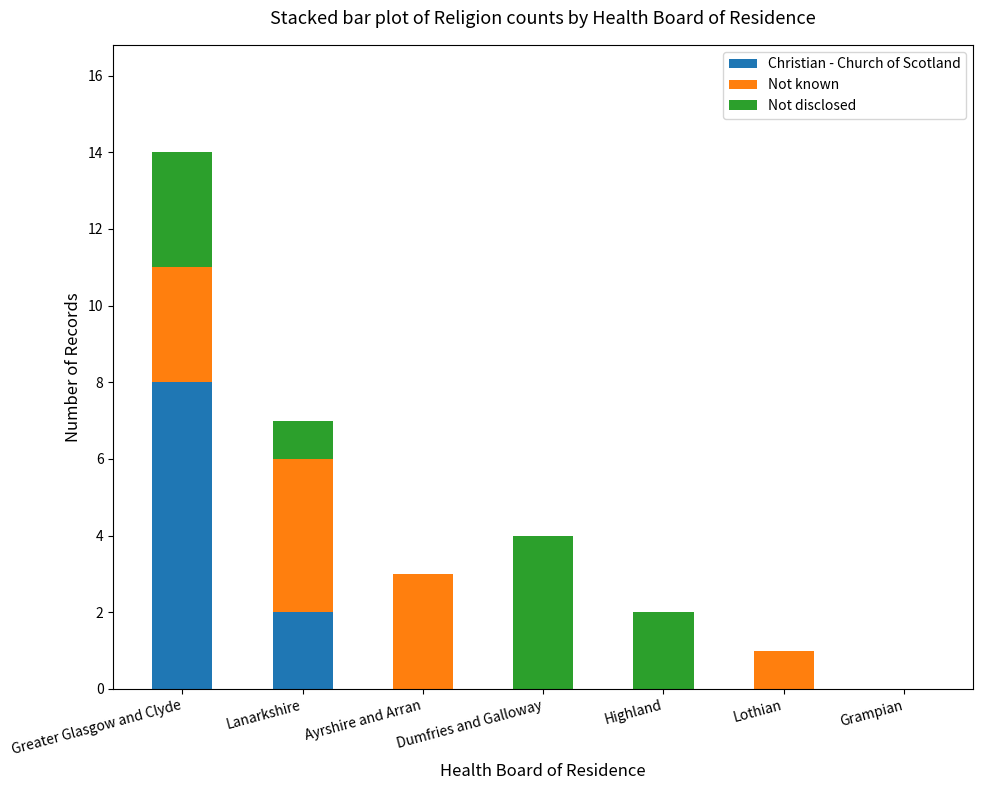

What is the maximum value for Christian - Church of Scotland?

8